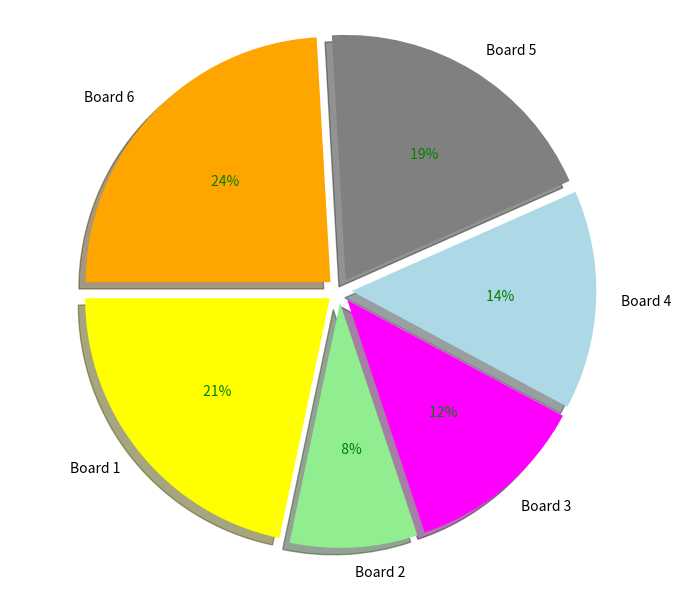

Combined, what portion of the pie is Board 4 and Board 1?

36.1%